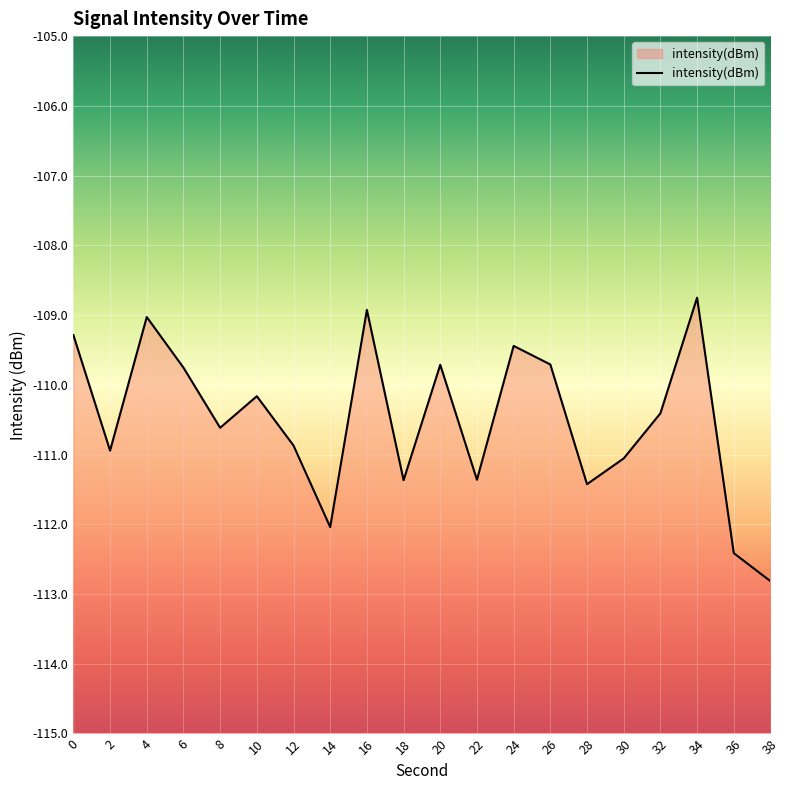

Reading right to left, what are all the values shown in this chart?

-112.8	-112.4	-108.8	-110.4	-111.1	-111.4	-109.7	-109.4	-111.4	-109.7	-111.4	-108.9	-112.0	-110.9	-110.2	-110.6	-109.8	-109.0	-110.9	-109.3